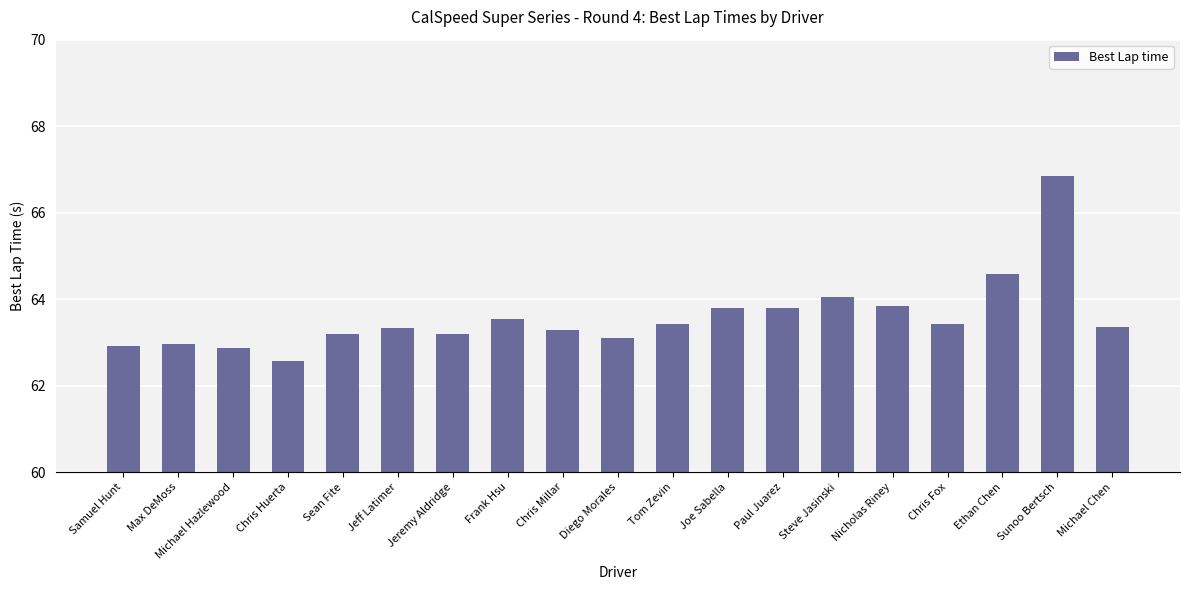

What is the sum of the values at Jeremy Aldridge and Samuel Hunt?

126.1